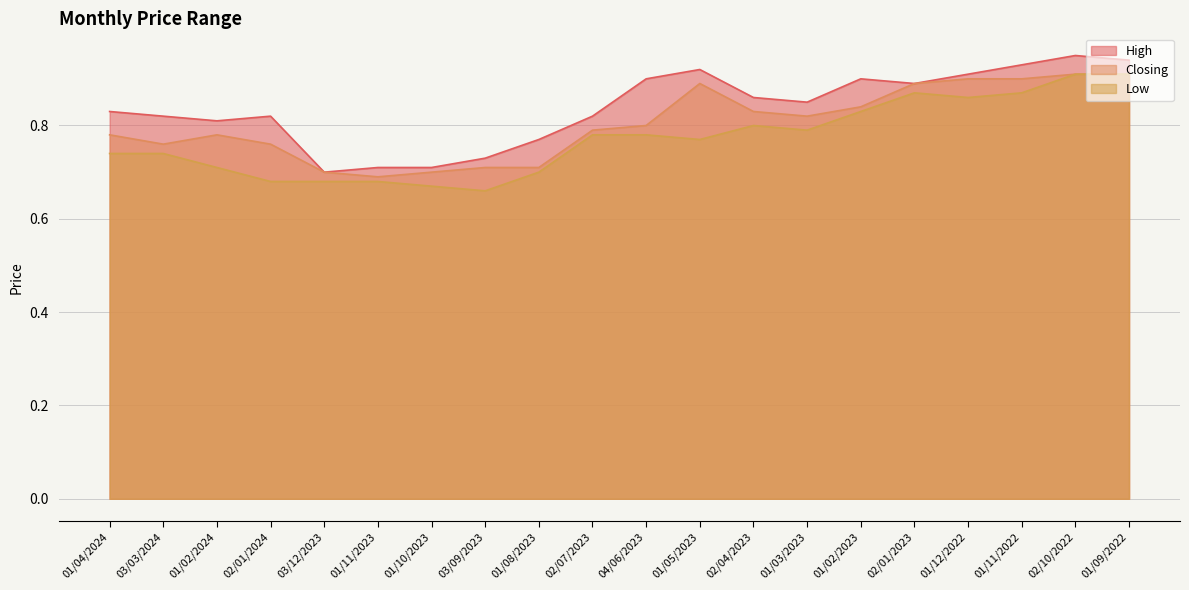

Which has a higher value, 03/09/2023 or 01/03/2023?

01/03/2023